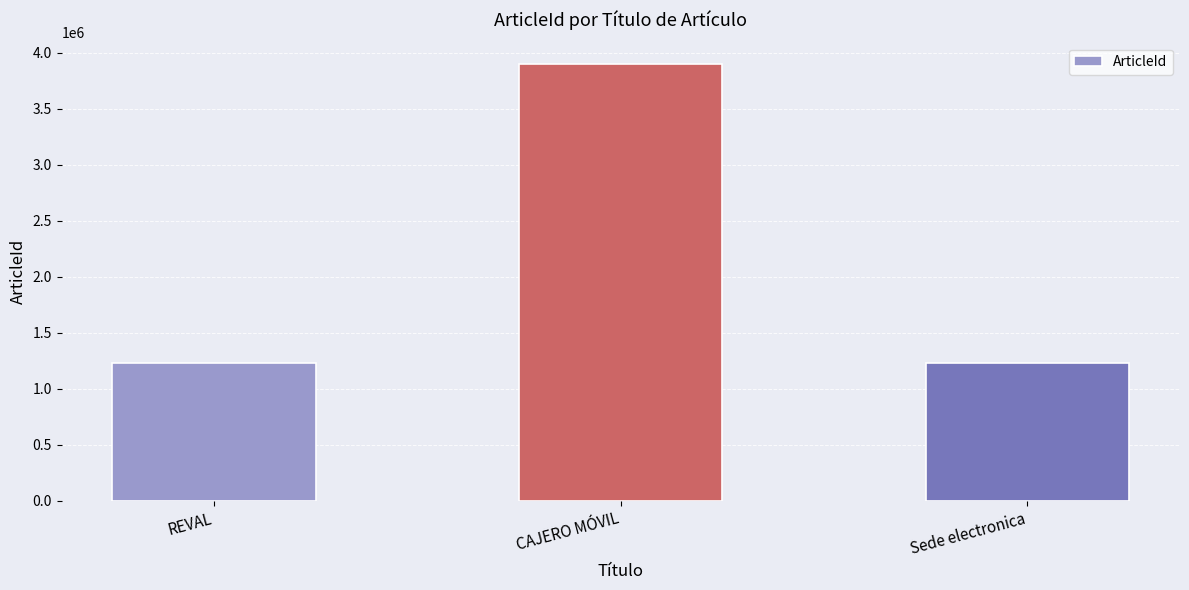

Which label corresponds to the largest value in the chart?

CAJERO MÓVIL